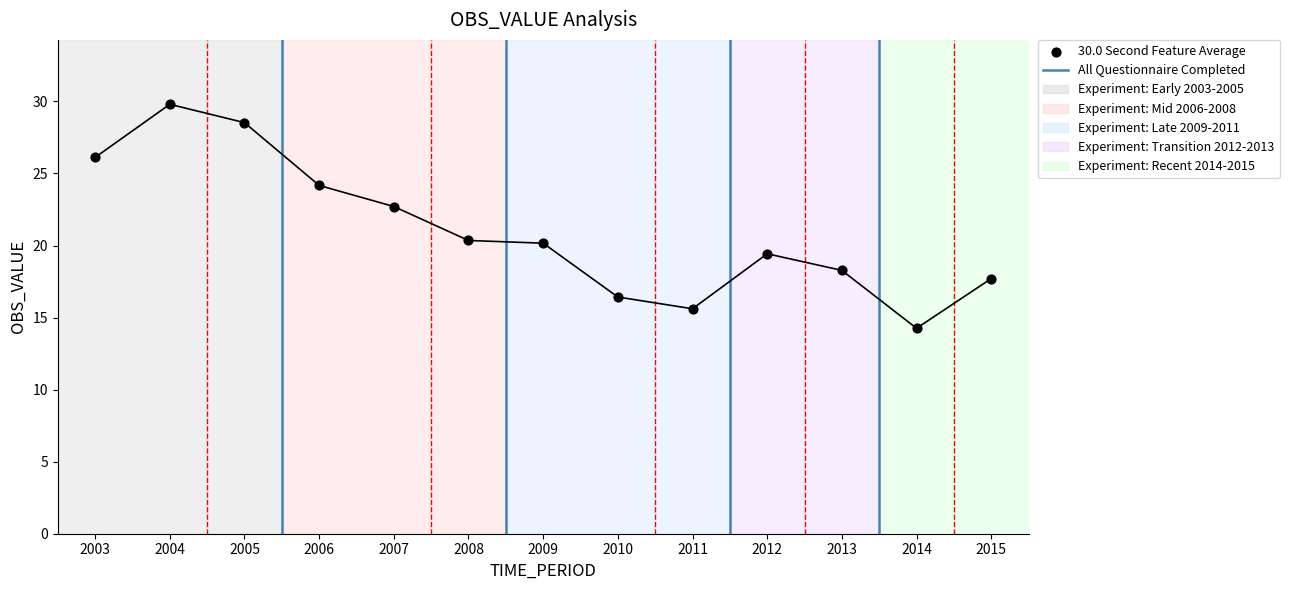

What Y value in the scatter plot is closest to 22?

22.7